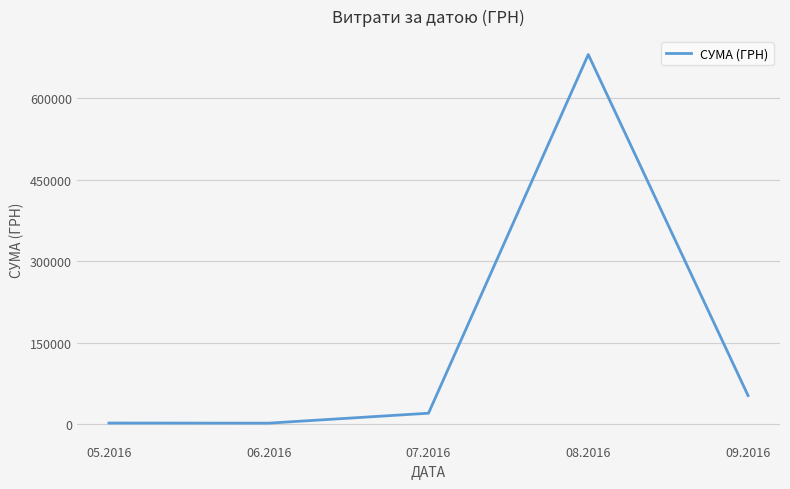

What position from the left is 08.2016?

4